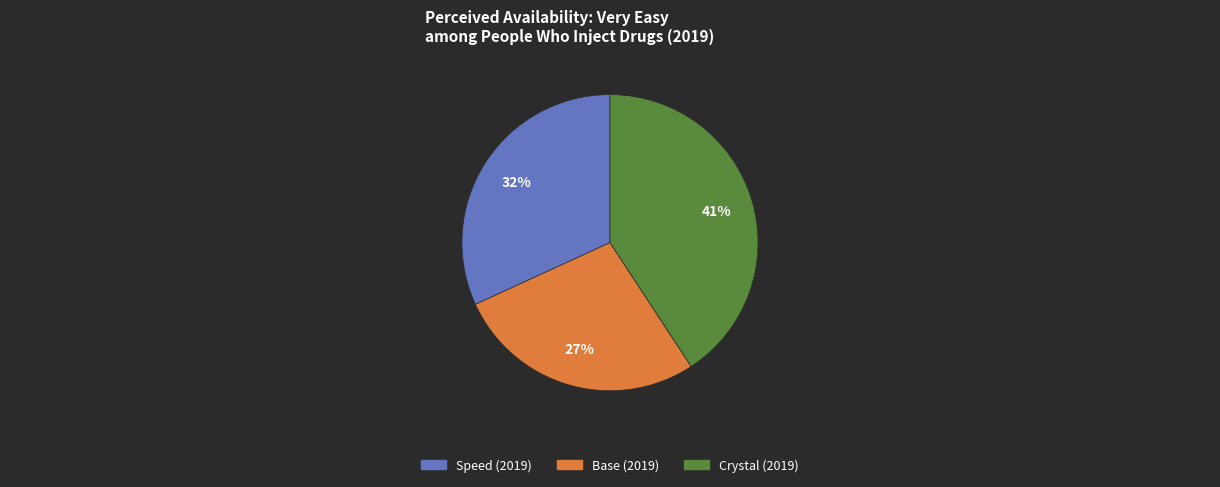

Which has a higher value, Crystal or Speed?

Crystal